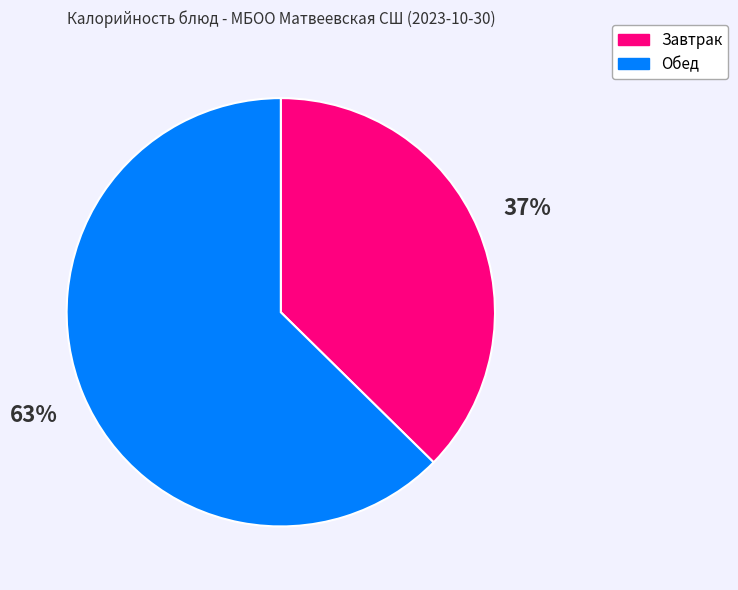

To the nearest percent, what is the average slice percentage?

50%